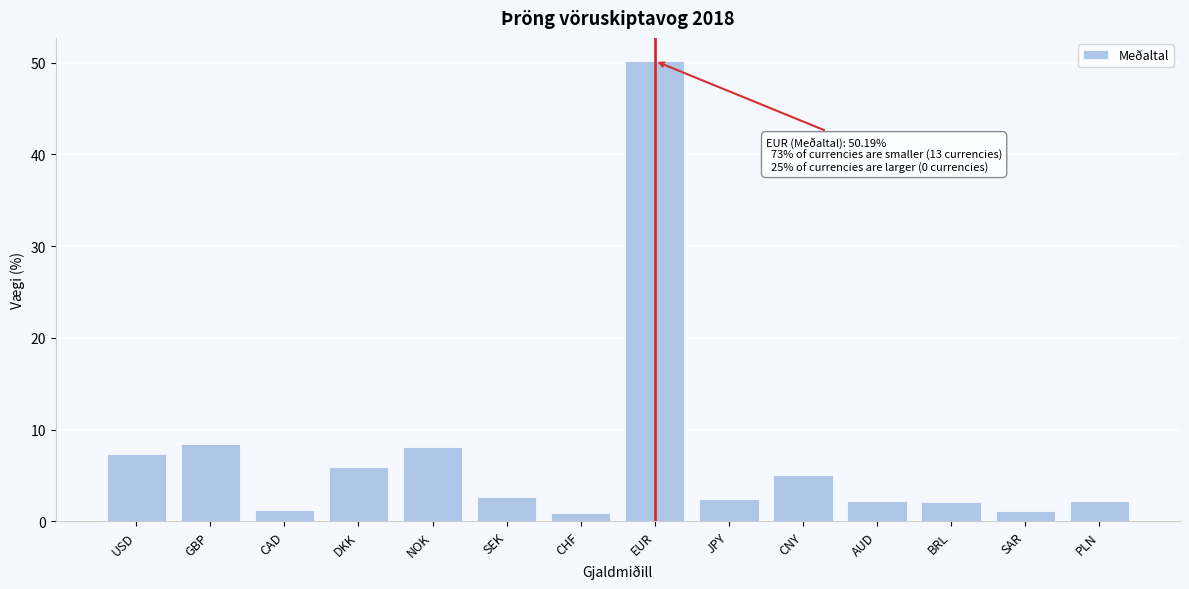

Which category has the highest value across all series?

EUR